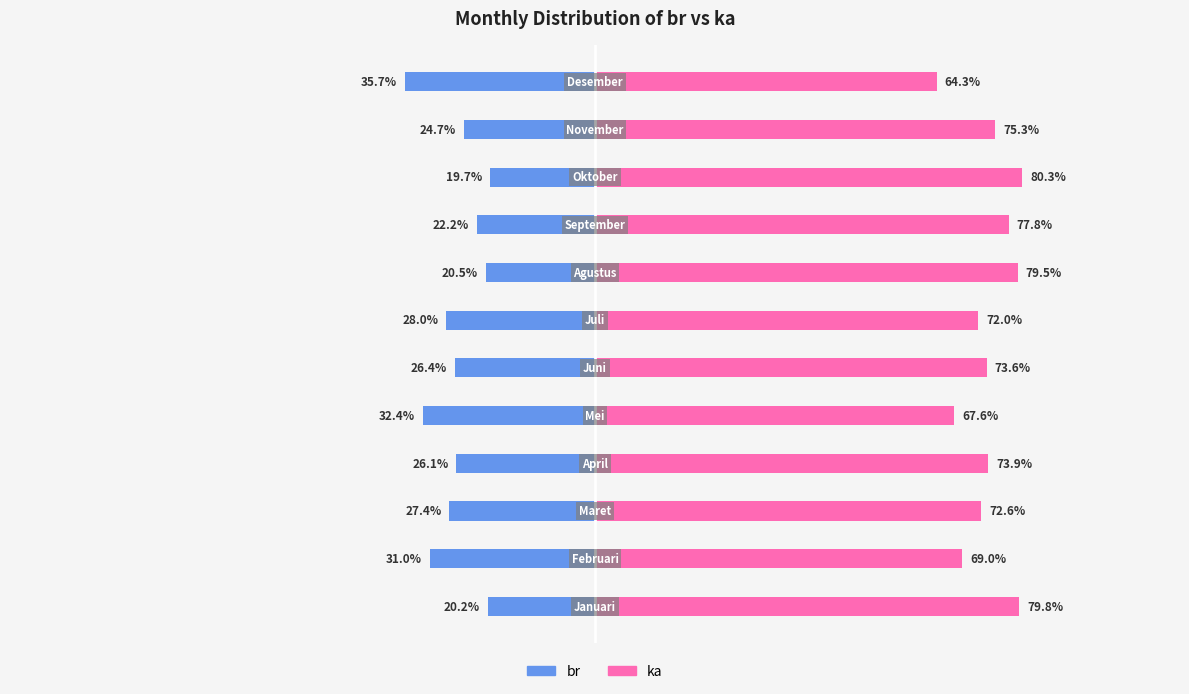

What is the sum of all ka values?

885.7